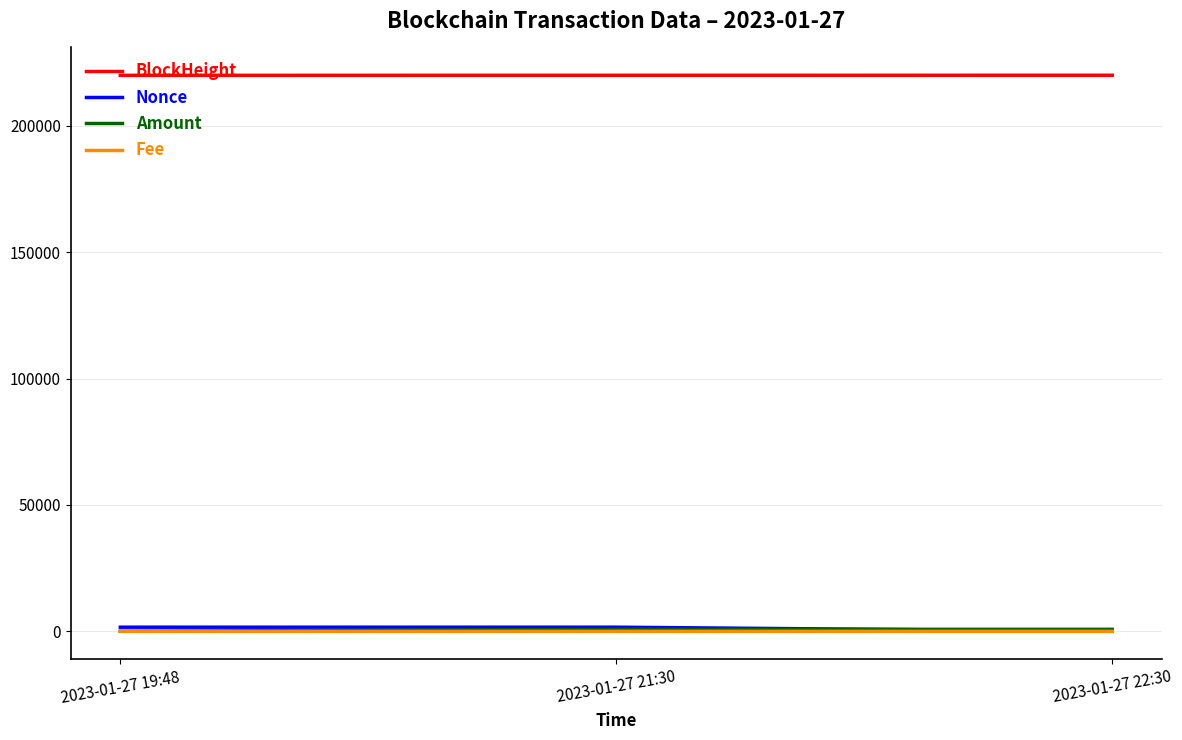

Does the chart have visible grid lines?

Yes